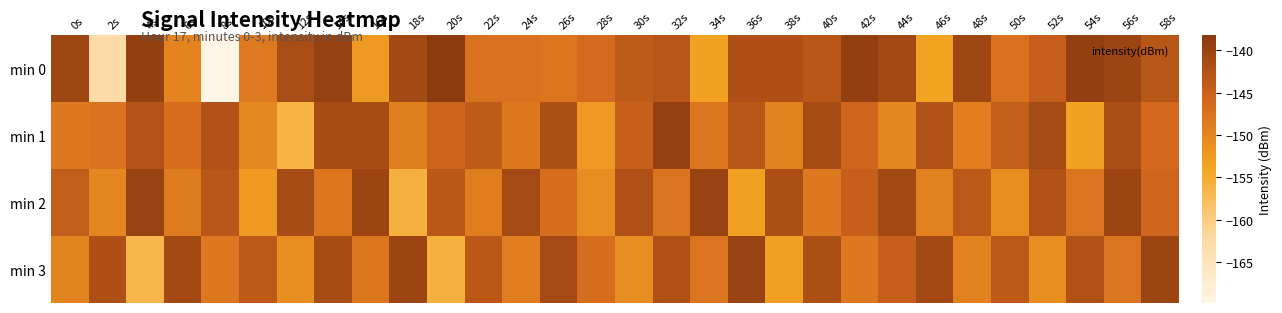

What is the total value across all series at 0s?

-582.7